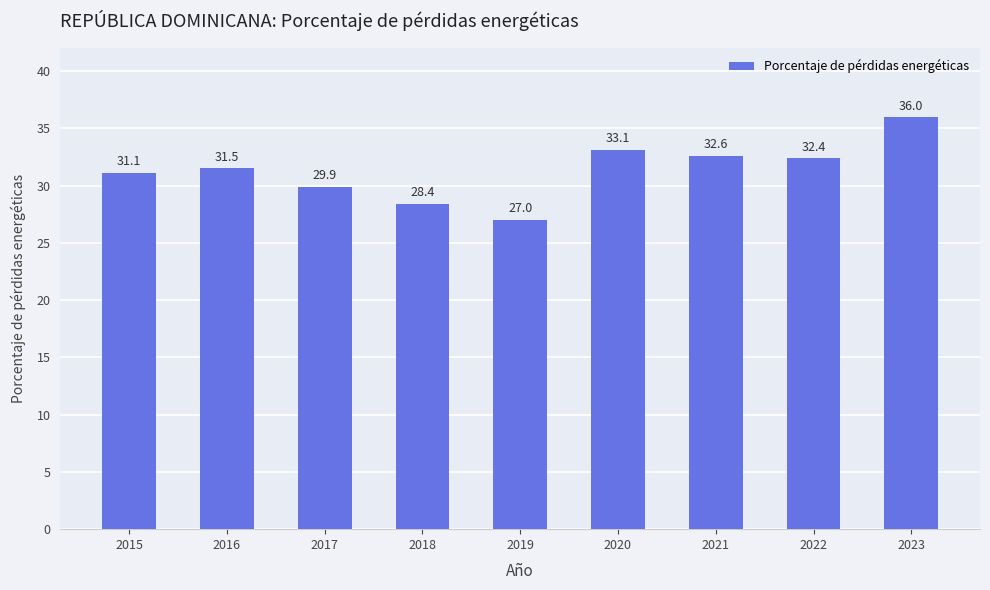

The chart shows a value of 33.1 at 2020. True or false?

True